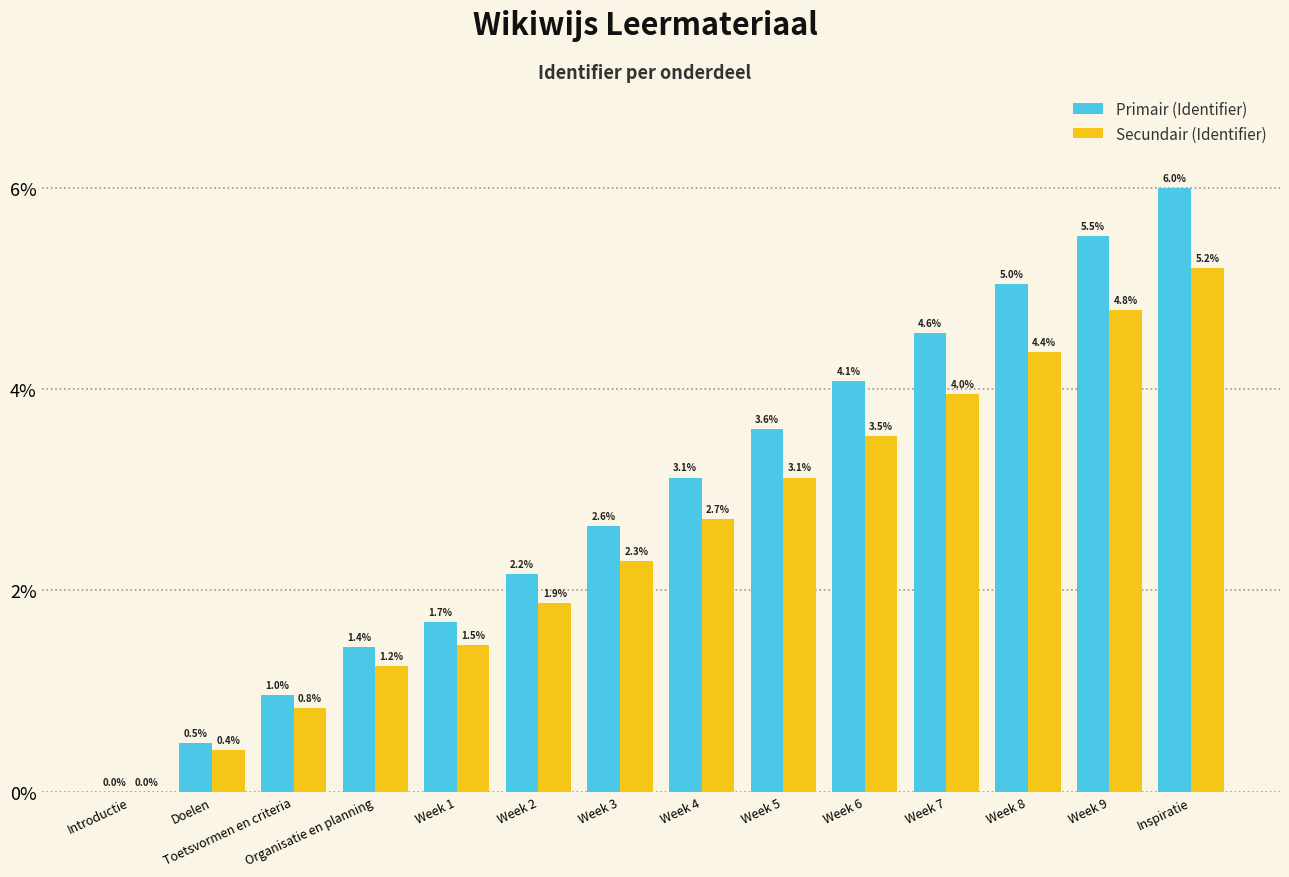

Is the value of Primair (Identifier) at Week 3 greater than the value of Secundair (Identifier) at Week 7?

No